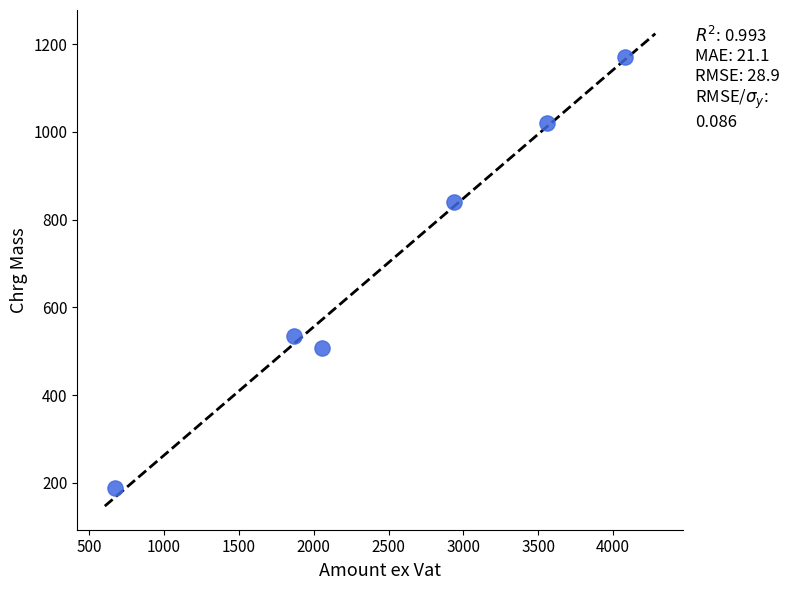

What Y value in the scatter plot is closest to 679?

534